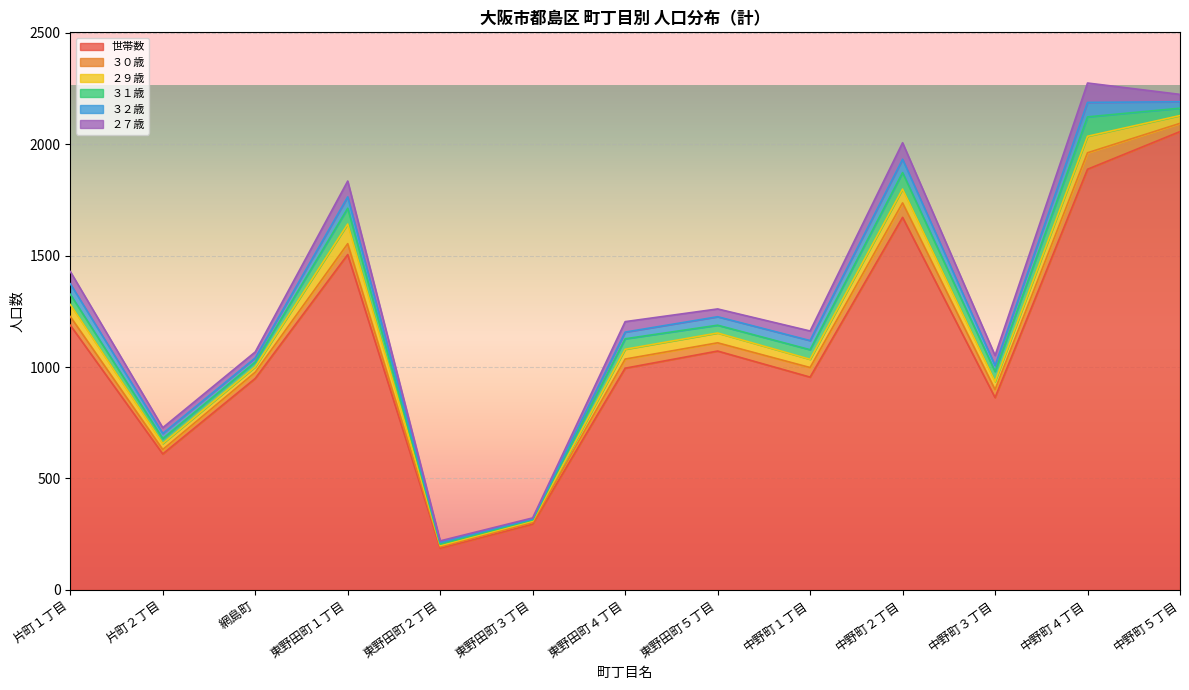

What is the value of the 世帯数 point at the 4th from the left?

1505